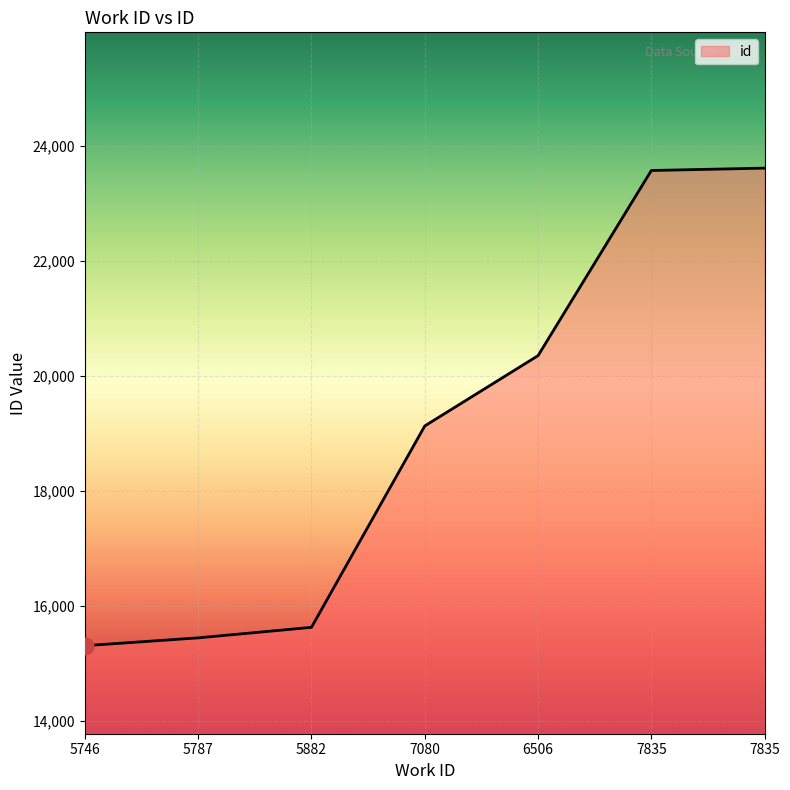

Which has a higher value, 6506 or 7080?

6506